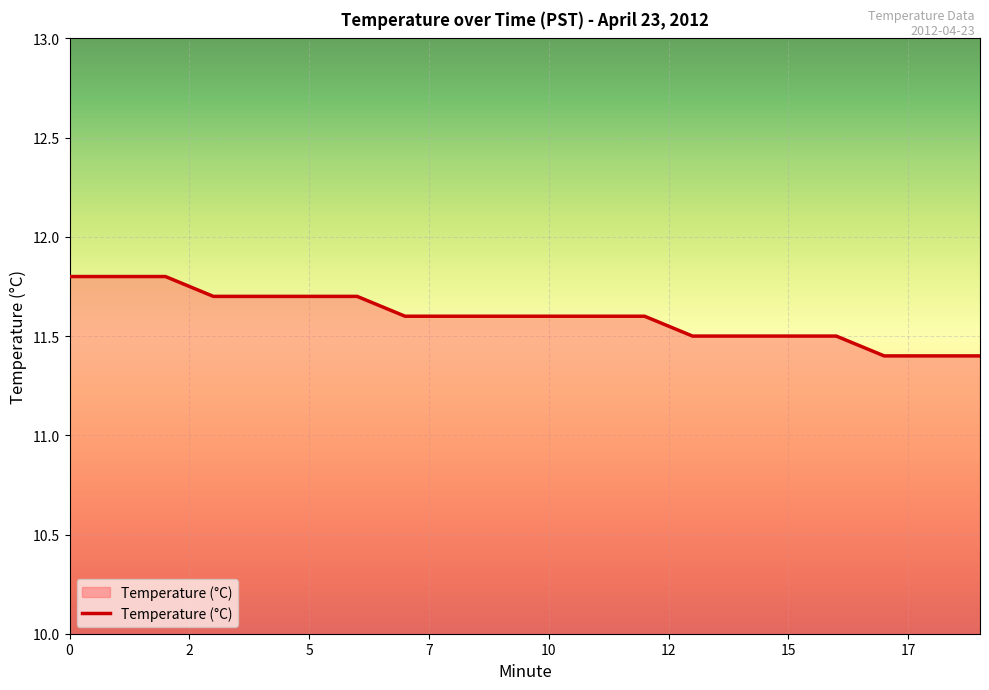

What is the minimum value shown in the chart?

11.4